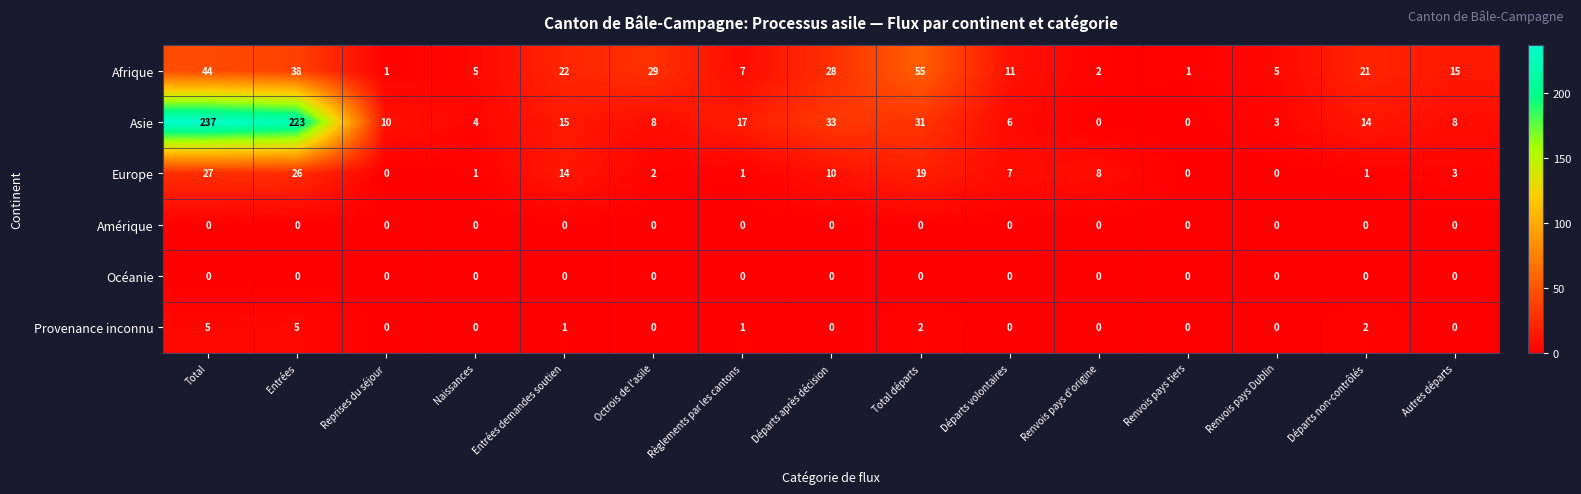

At which label does Asie first exceed 10?

Total